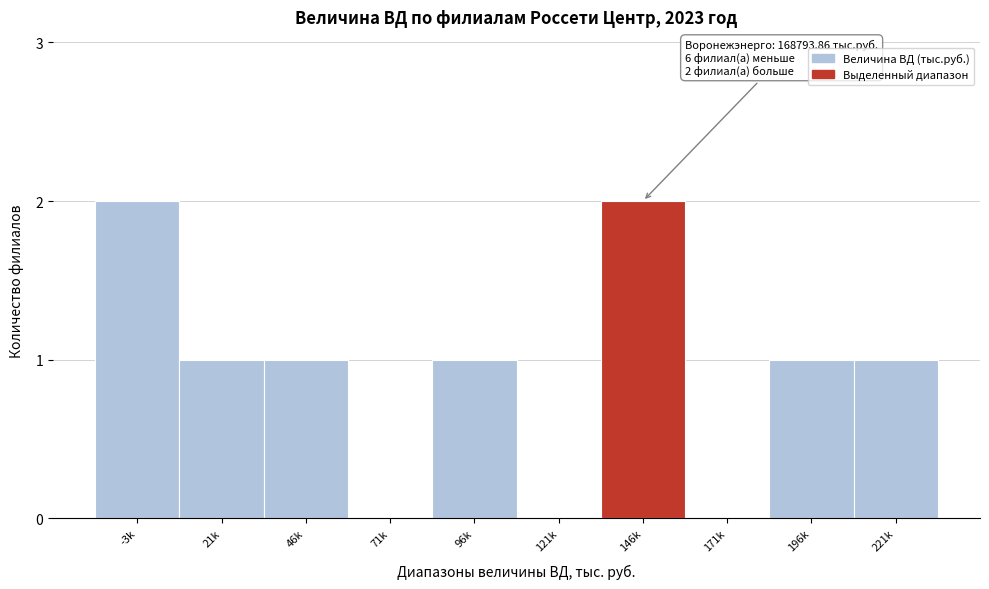

Reading left to right, what are all the values shown in this chart?

-3k=2	21k=1	46k=1	71k=0	96k=1	121k=0	146k=2	171k=0	196k=1	221k=1